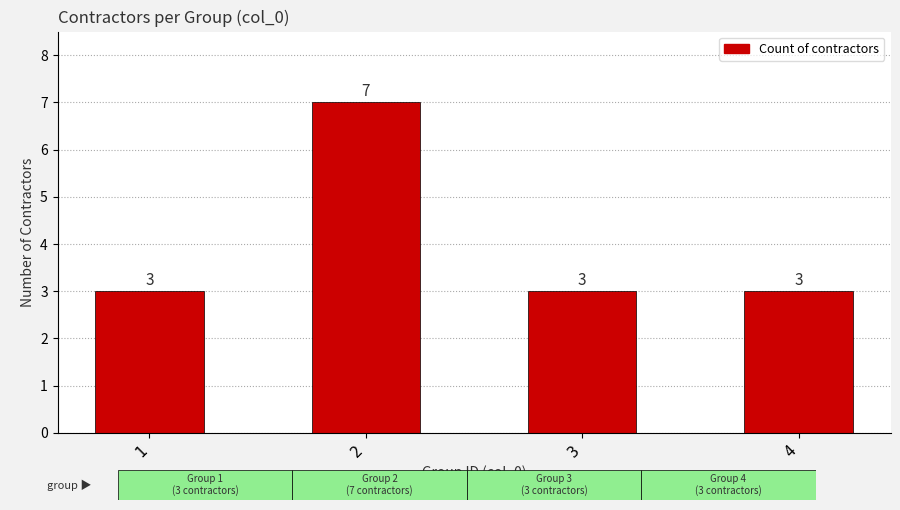

Which category has the highest value across all series?

2